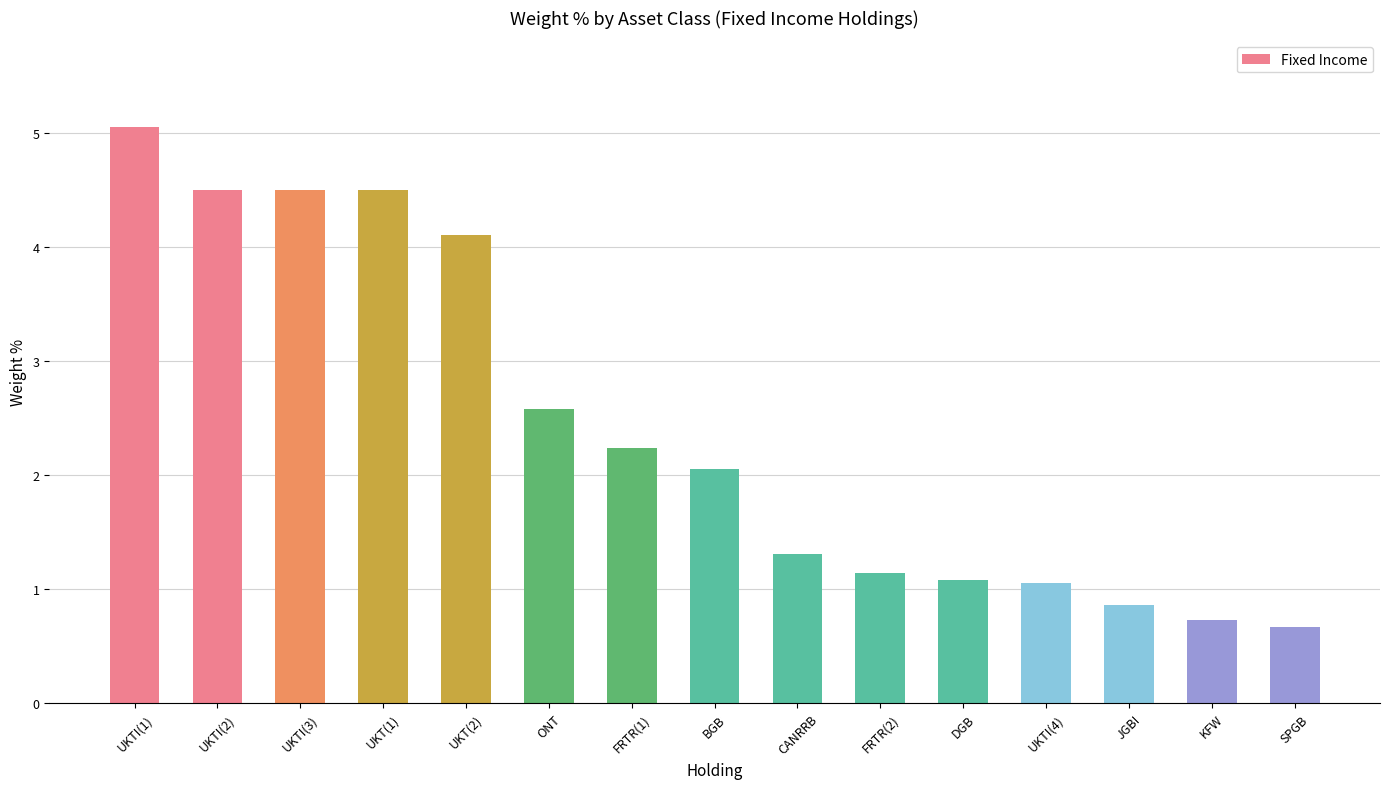

True or false: the data shows 0.3 at CANRRB.

False